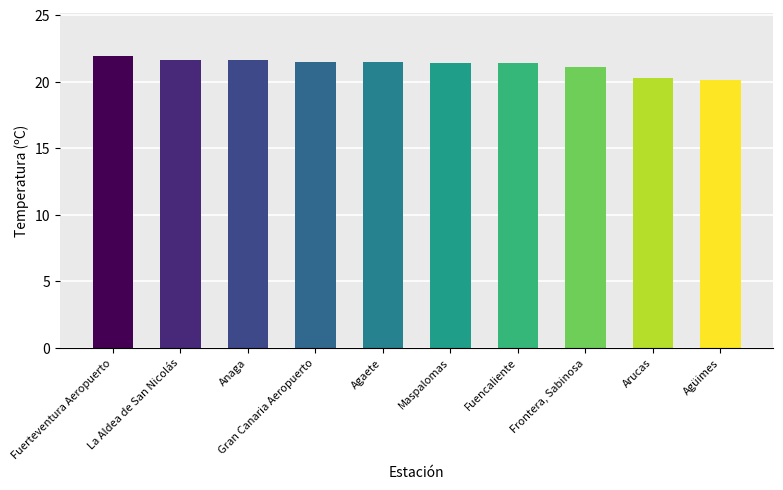

Which has a higher value, Arucas or Agaete?

Agaete